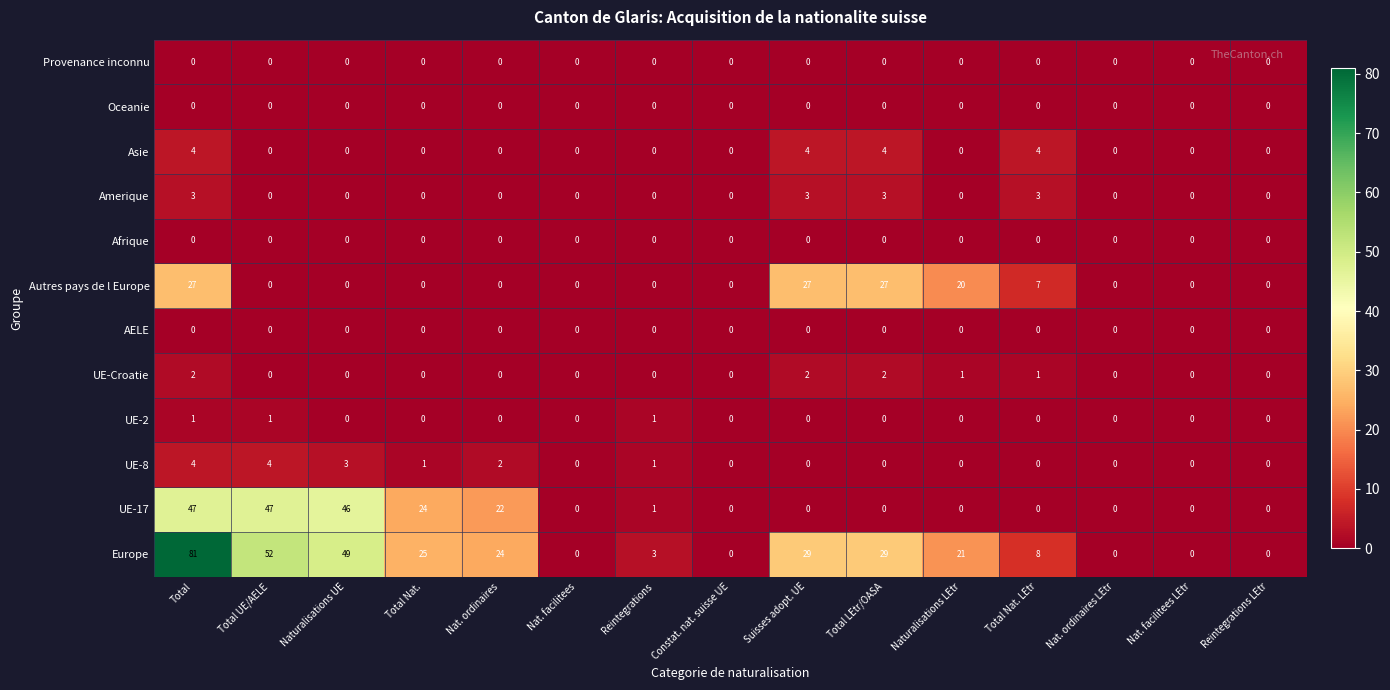

How many Amerique values are between 0 and 3?

15